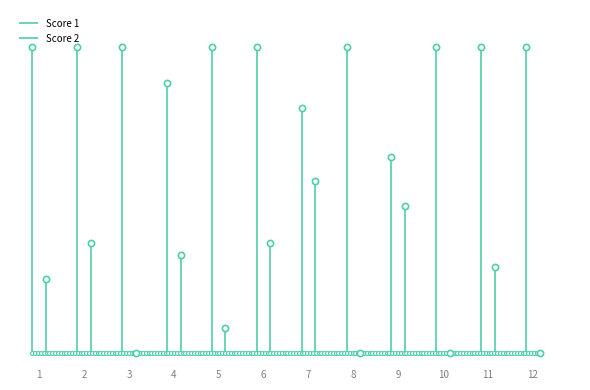

Which series reaches the minimum Y coordinate?

Score 2